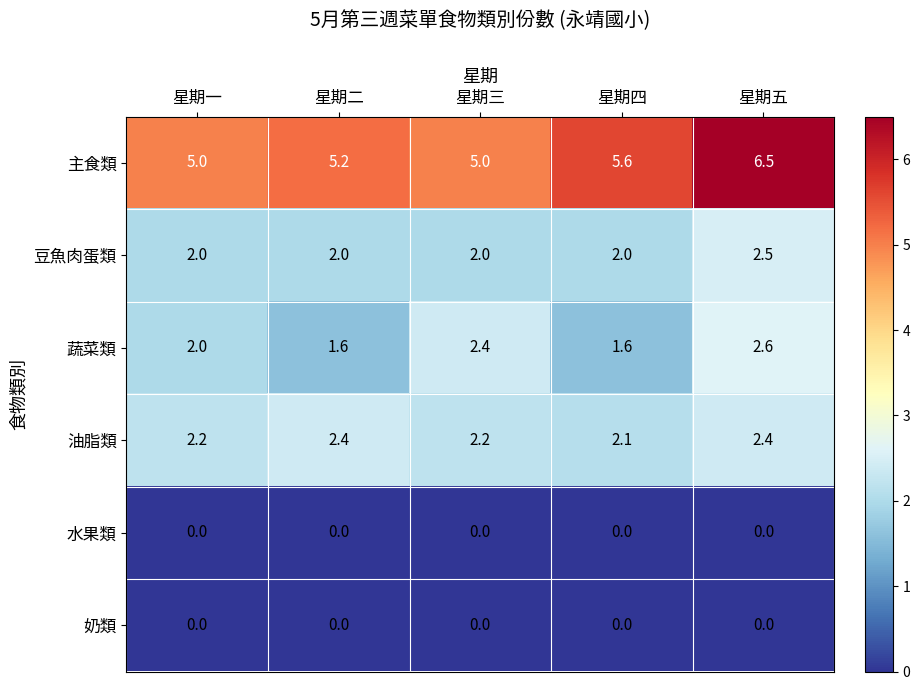

The value of 油脂類 at 星期二 is 2.4. True or false?

True